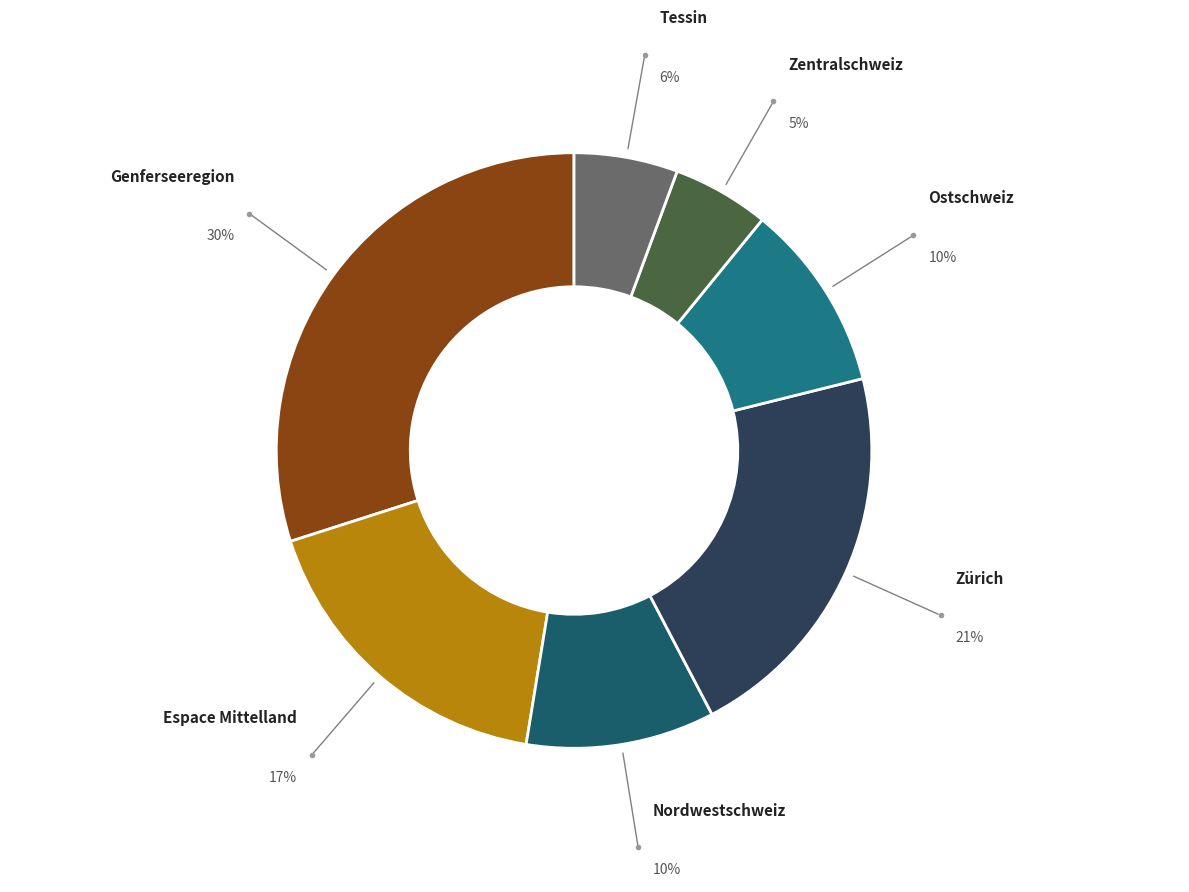

Does Ostschweiz account for over 50% of the chart?

No